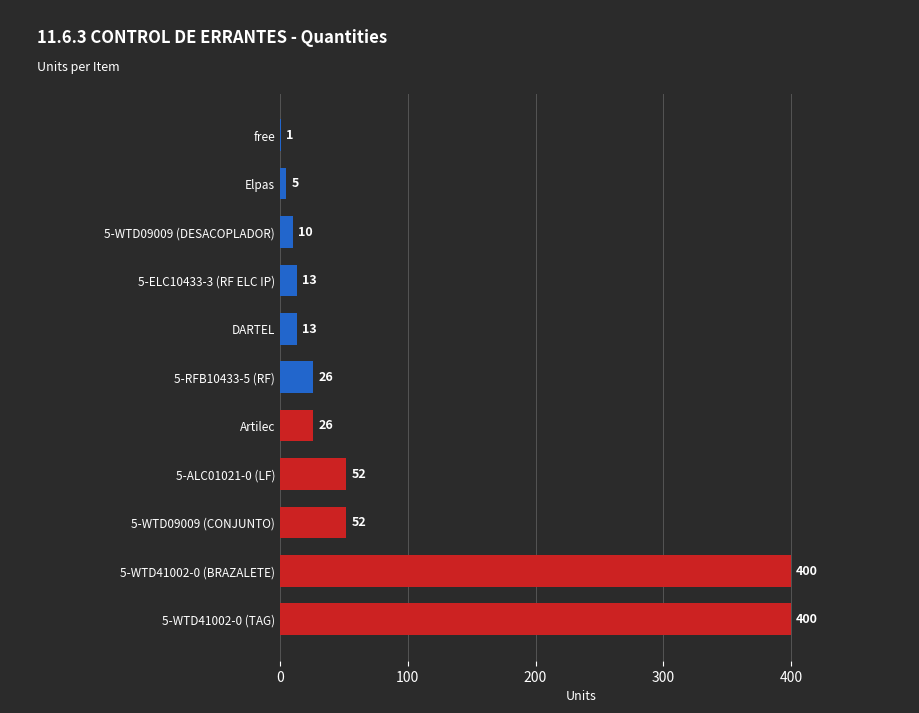

What is the change in value from 5-WTD41002-0 (BRAZALETE) to 5-ELC10433-3 (RF ELC IP)?

-387